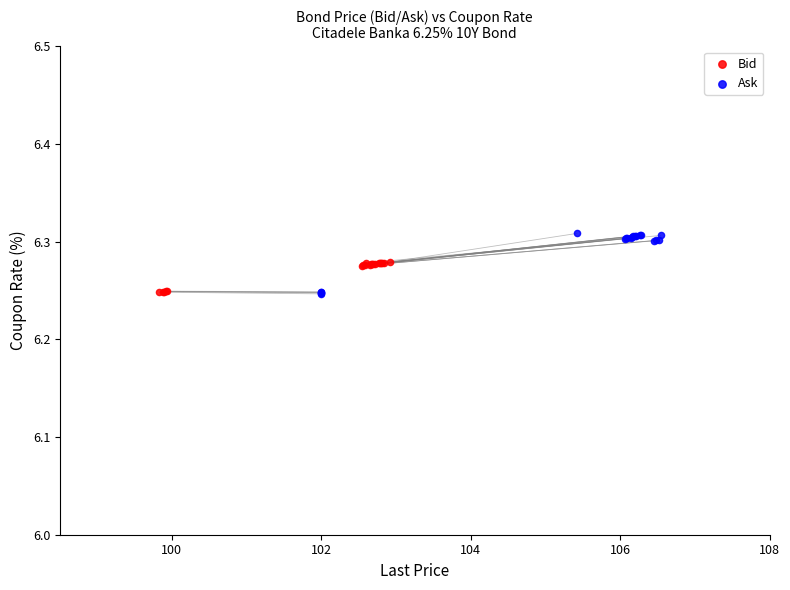

Which series has the widest spread of Y values?

Ask